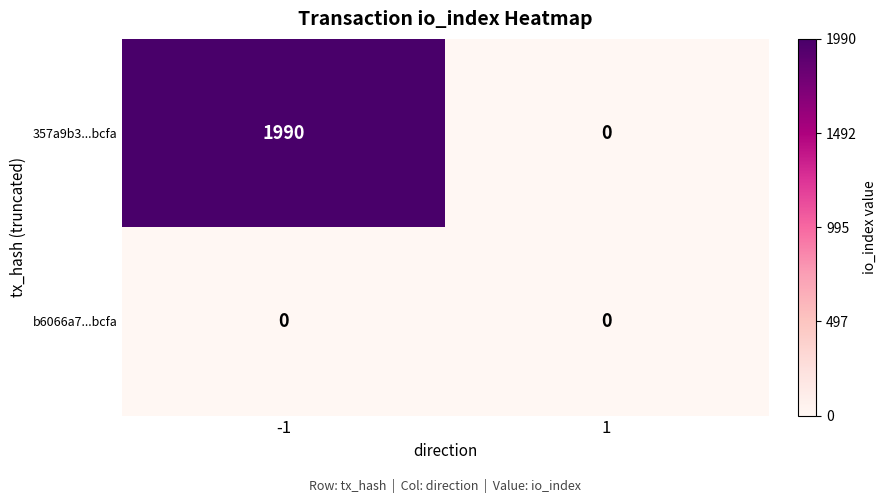

Which series has the largest total across all categories?

357a9b3...bcfa